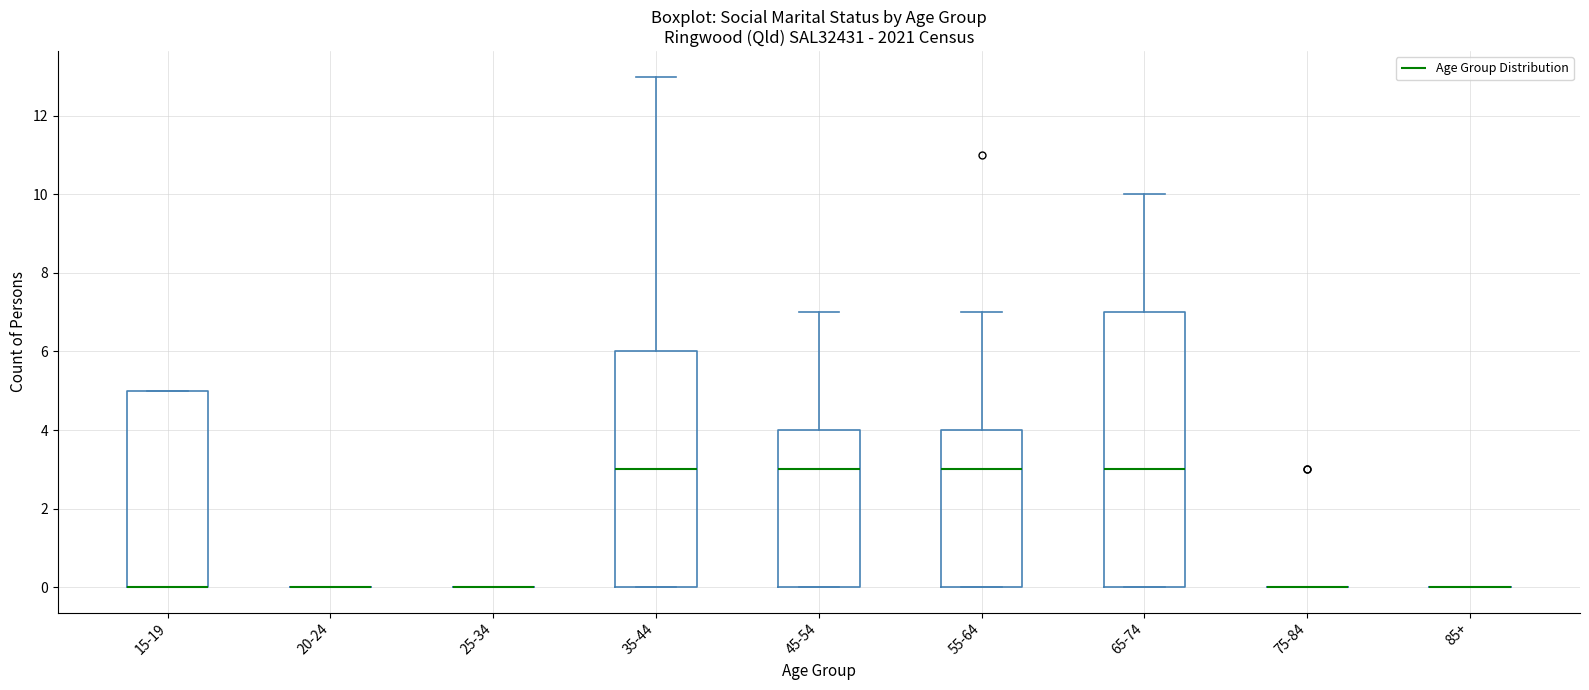

Reading left to right, read every box against the y-axis: the position of its median line, the range the box covers, and the ends of its whiskers. The values are not printed on the chart, so give them approximately, as read against the axis.

15-19: median 0 (drawn on the box's lower edge), box 0 to 5, whiskers 0 to 5
20-24: box collapsed to a line at 0, whiskers 0 to 0
25-34: box collapsed to a line at 0, whiskers 0 to 0
35-44: median 3, box 0 to 6, whiskers 0 to 13
45-54: median 3, box 0 to 4, whiskers 0 to 7
55-64: median 3, box 0 to 4, whiskers 0 to 7
65-74: median 3, box 0 to 7, whiskers 0 to 10
75-84: box collapsed to a line at 0, whiskers 0 to 0
85+: box collapsed to a line at 0, whiskers 0 to 0